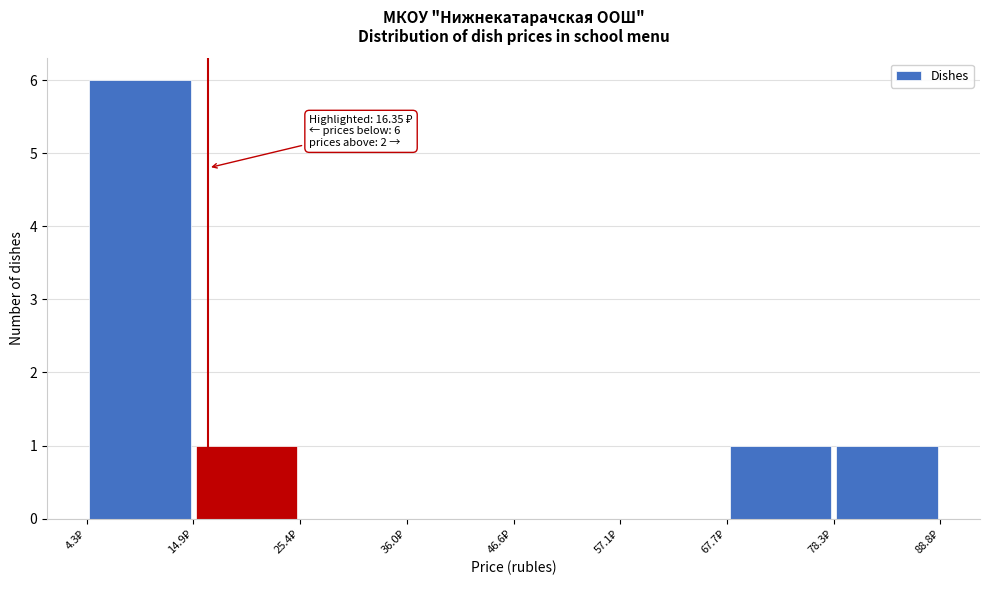

Which range on the x-axis has the tallest bar?

4 to 14